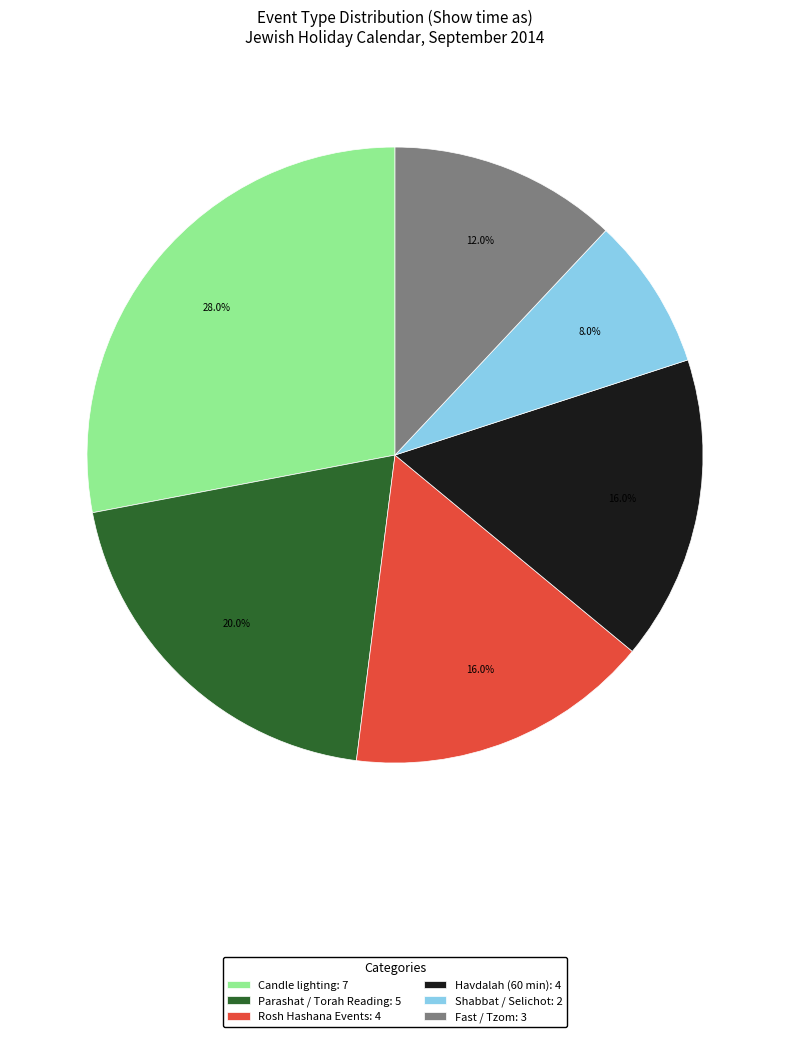

Combined, do Parashat / Torah Reading: 5 and Shabbat / Selichot: 2 account for over 50%?

No